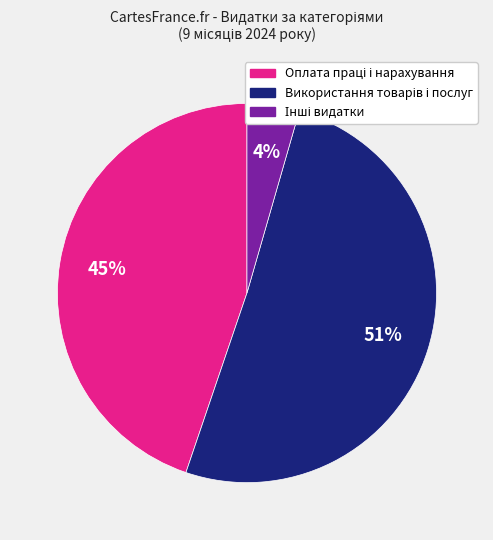

How many slices are in this pie chart?

3